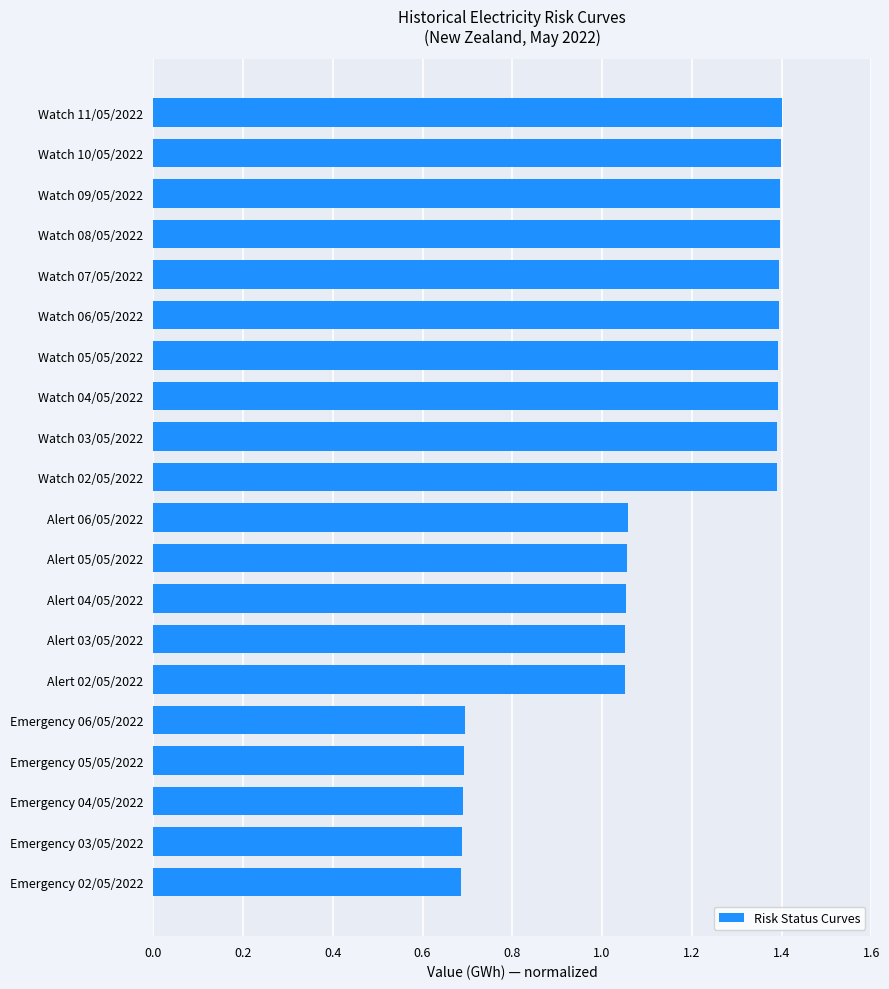

True or false: the data shows 1.8 at Watch 06/05/2022.

False